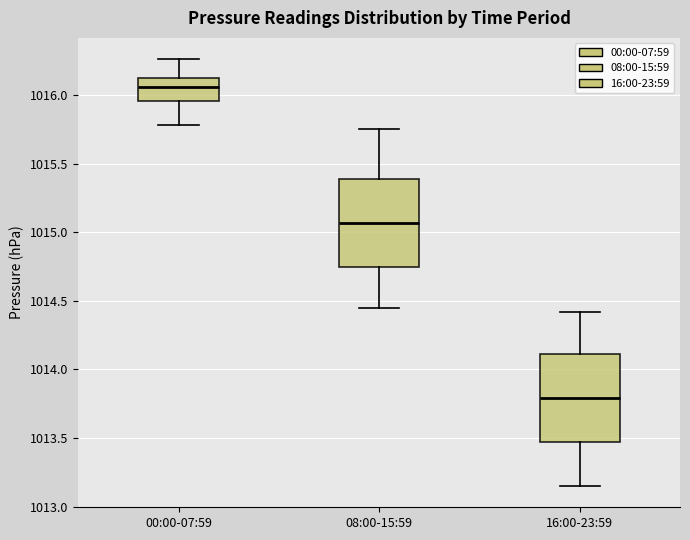

Reading left to right, transcribe this box plot: for each box, give where its median line is, the range the box spans, and where its two whiskers end, as read against the y-axis. The values are not printed on the chart, so give them approximately, as read against the axis.

00:00-07:59: median 1016.05, box 1015.95 to 1016.15, whiskers 1015.80 to 1016.25
08:00-15:59: median 1015.05, box 1014.75 to 1015.40, whiskers 1014.45 to 1015.75
16:00-23:59: median 1013.80, box 1013.45 to 1014.10, whiskers 1013.15 to 1014.40